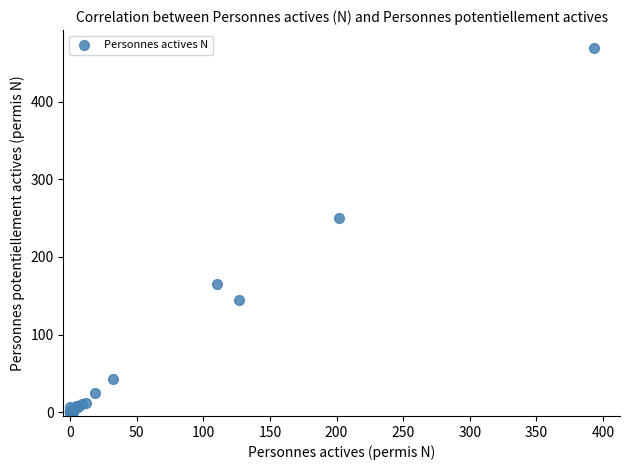

What Y value in the scatter plot is closest to 234?

250